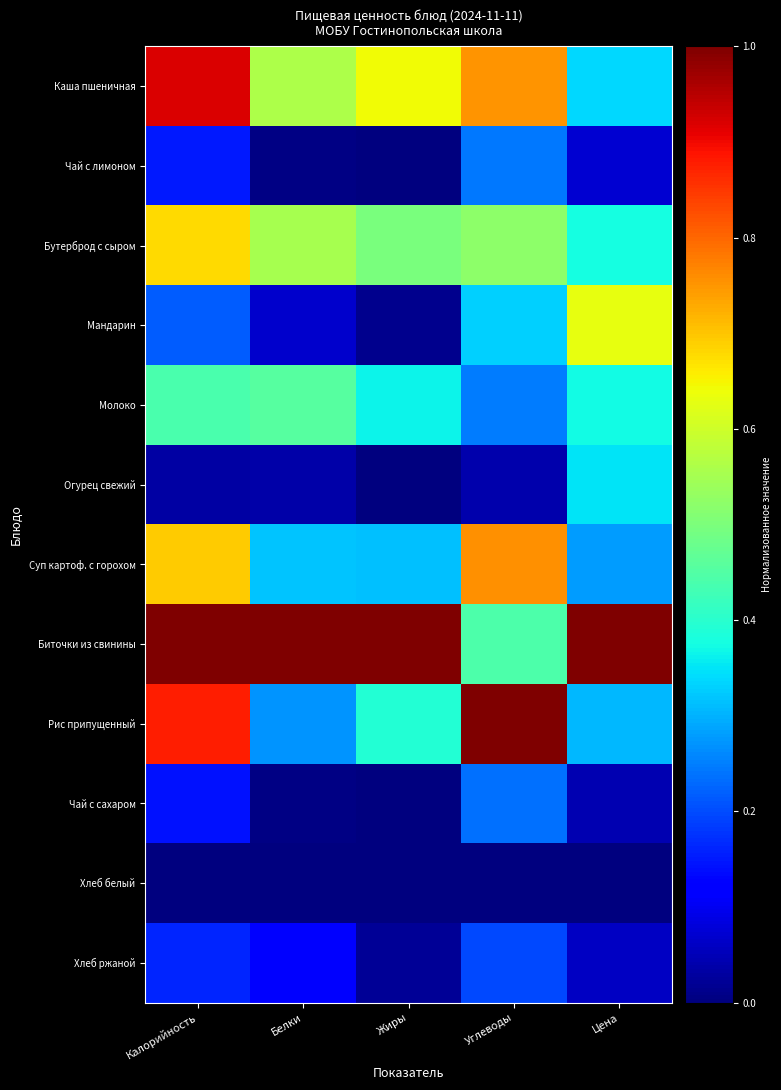

How many data points does each series have?

5